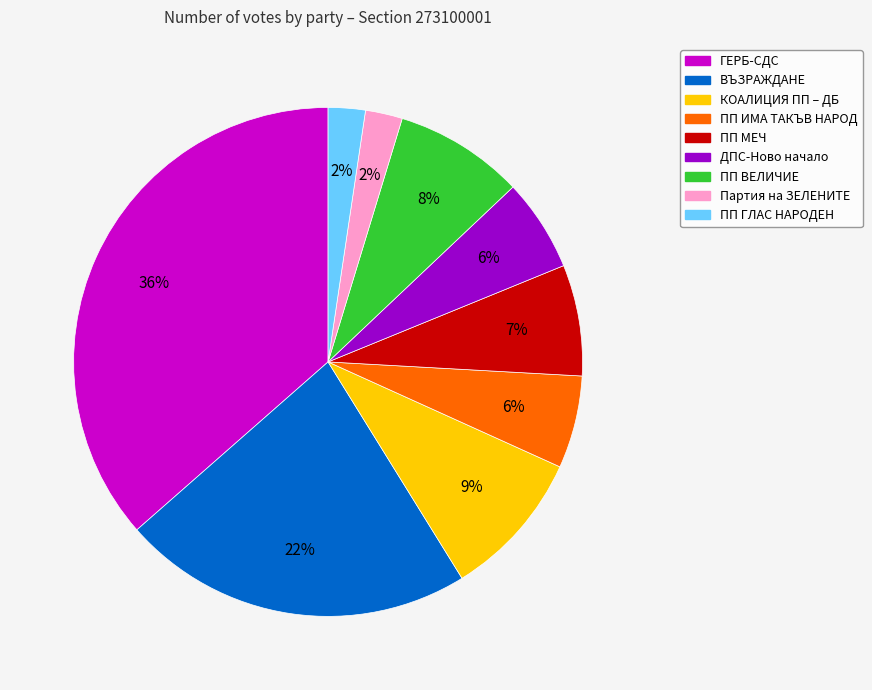

Which category has the biggest portion of the pie?

ГЕРБ-СДС